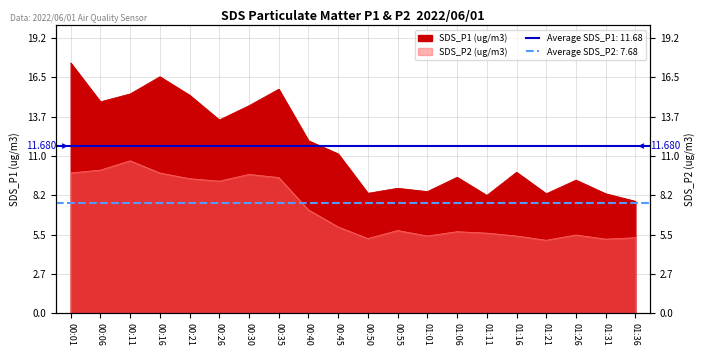

What is the highest value of the SDS_P1 series?

17.5